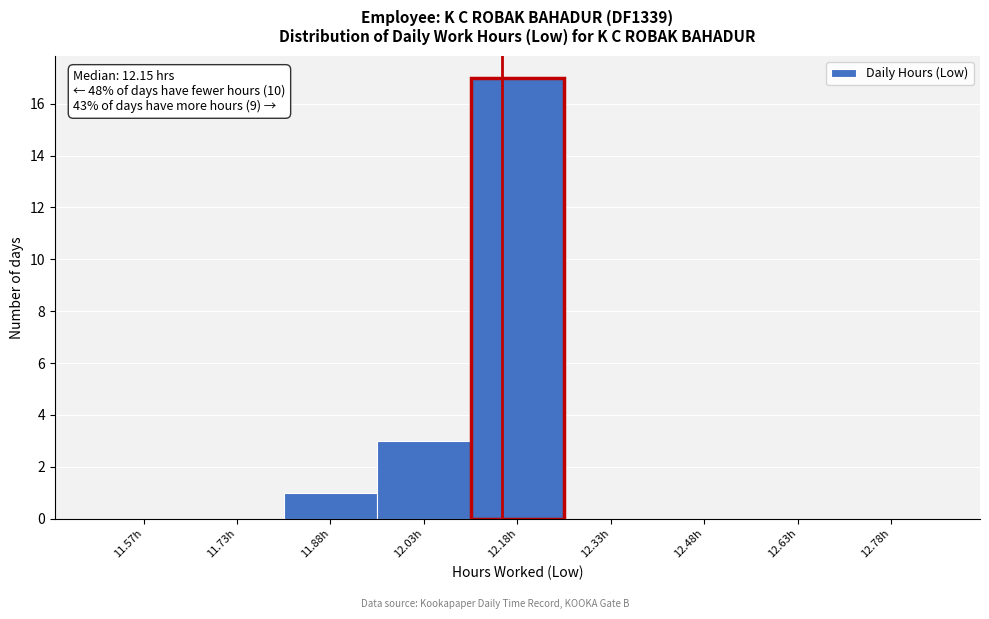

Over which range of the x-axis is the bar tallest?

12.10 to 12.25